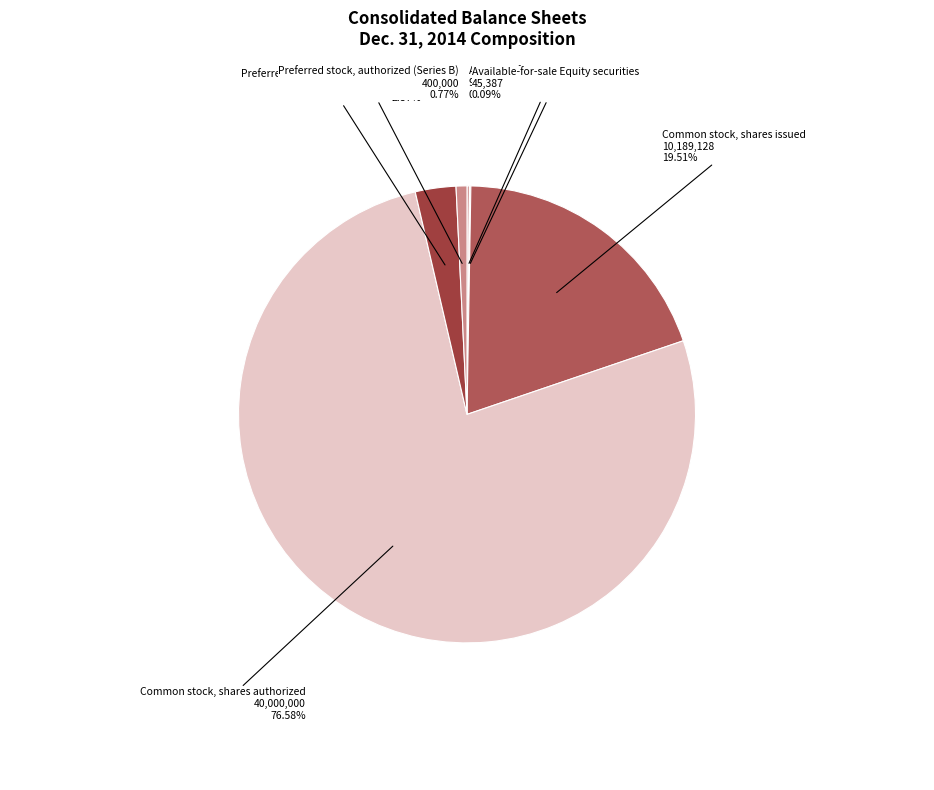

Which category has the biggest portion of the pie?

Common stock, shares authorized